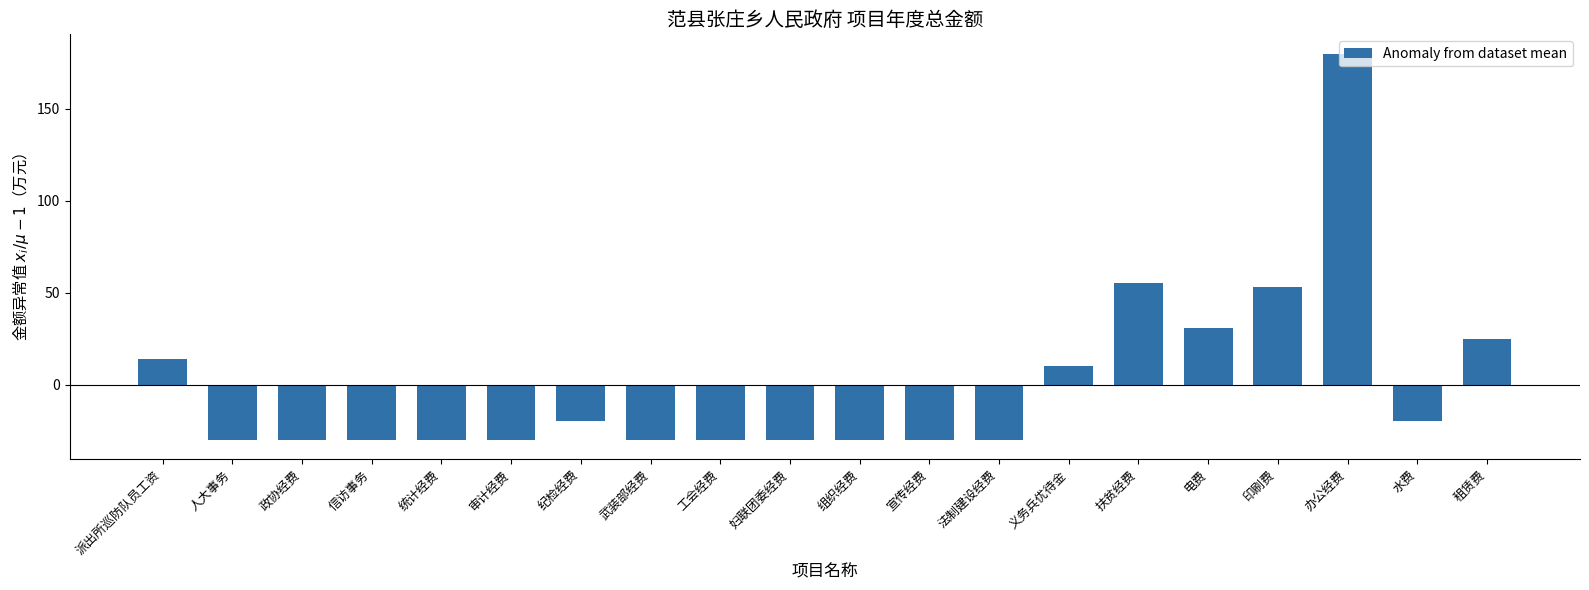

Which has a higher value, 租赁费 or 信访事务?

租赁费